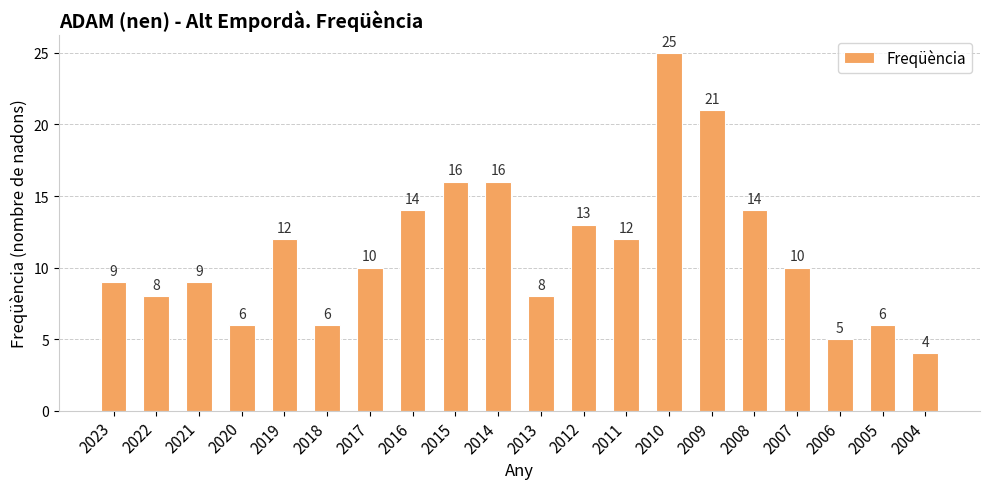

True or false: the data shows 29 at 2009.

False